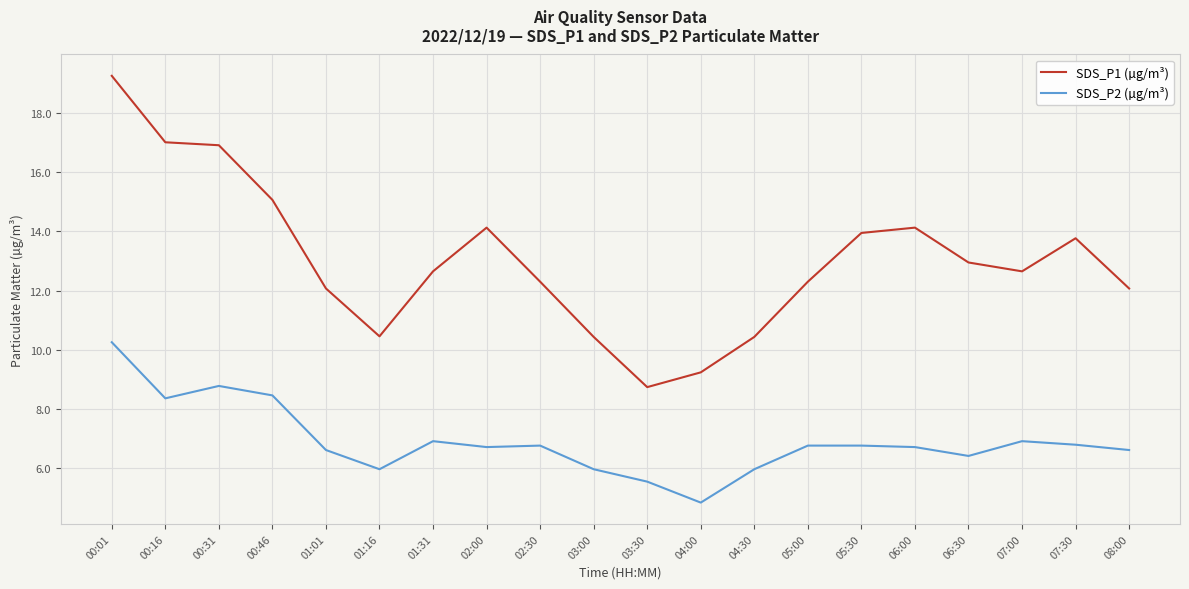

At which category is the sum across all series the highest?

00:01